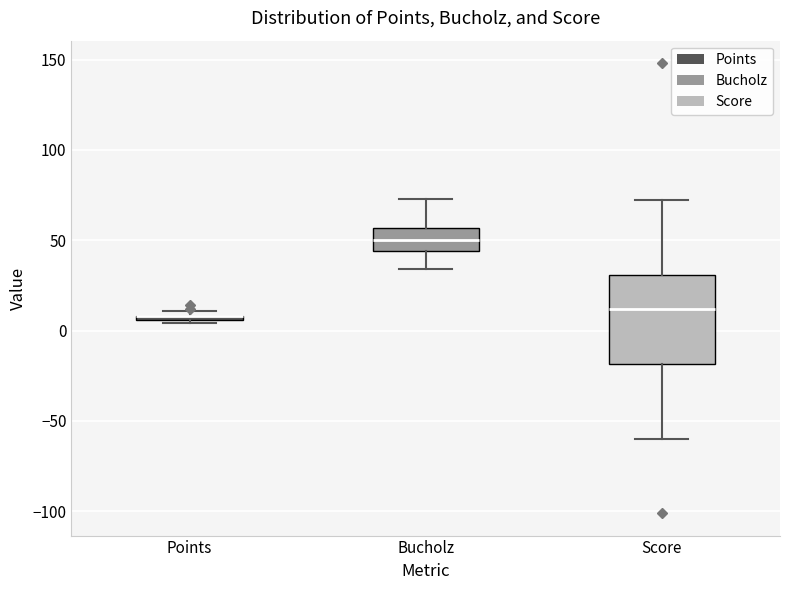

Which box is the tallest, from its lower edge to its upper edge?

Score